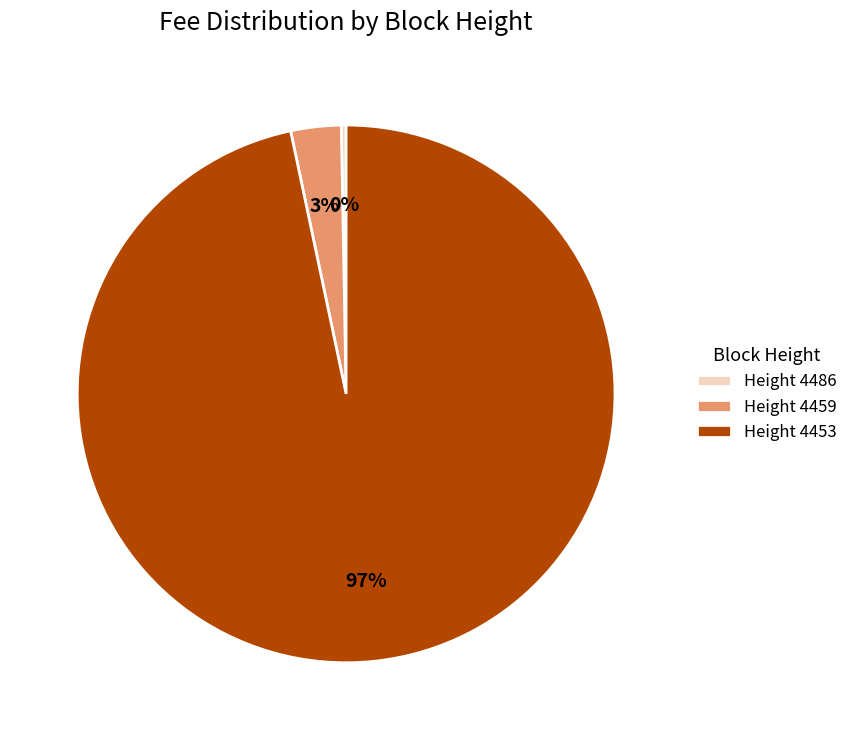

Count the number of slices in the pie.

3